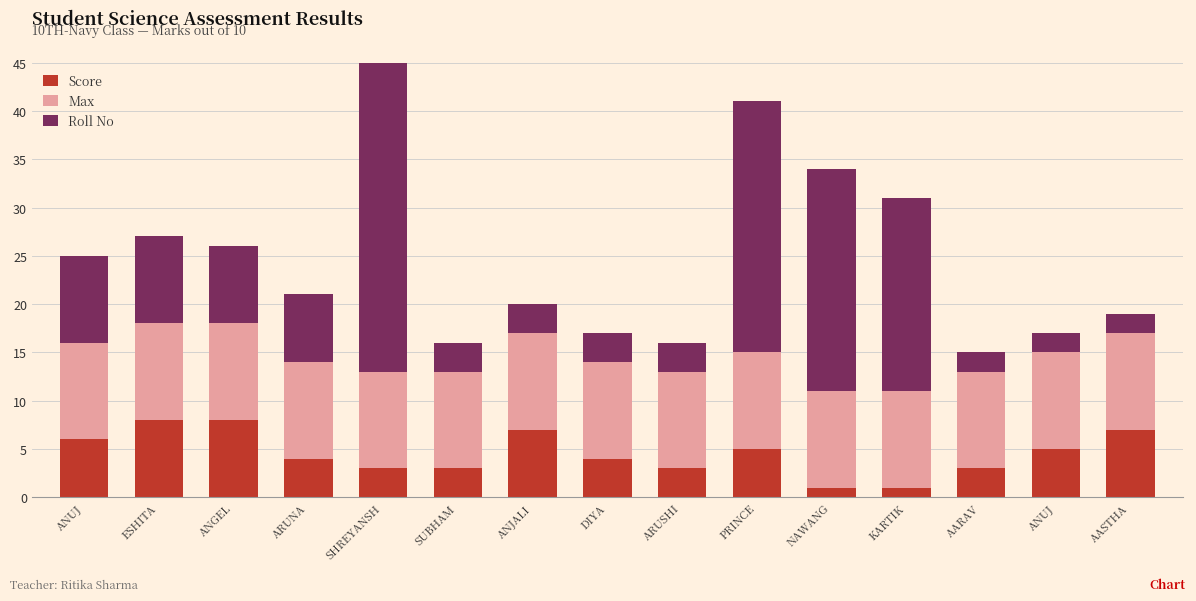

Does the chart contain any negative values?

No